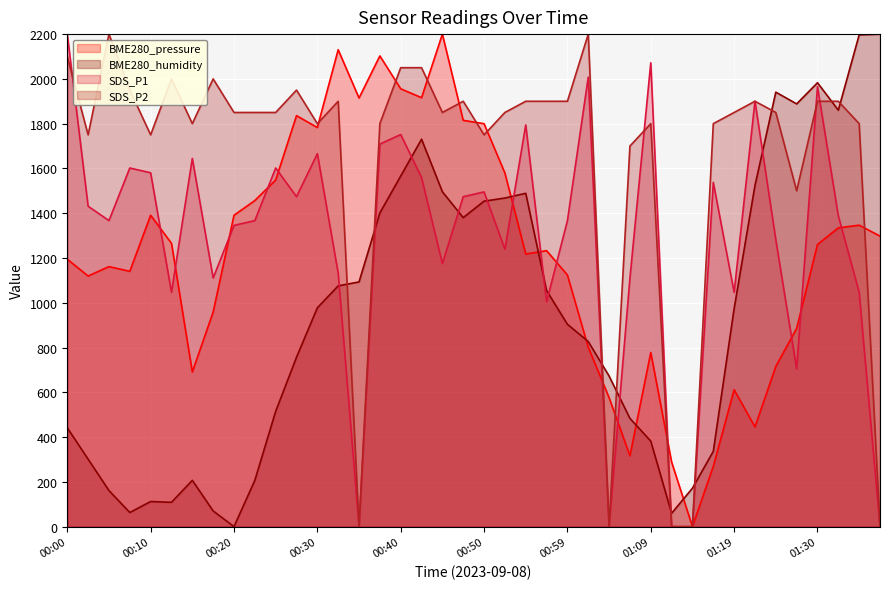

List the series in order of their peak value, highest first.

BME280_pressure, BME280_humidity, SDS_P1, SDS_P2